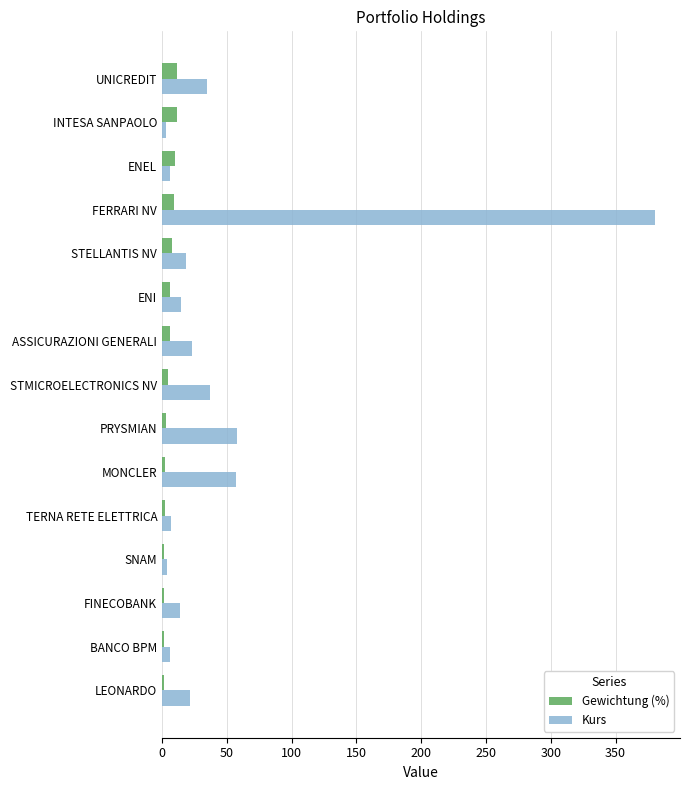

Which series has the largest range (max minus min)?

Kurs